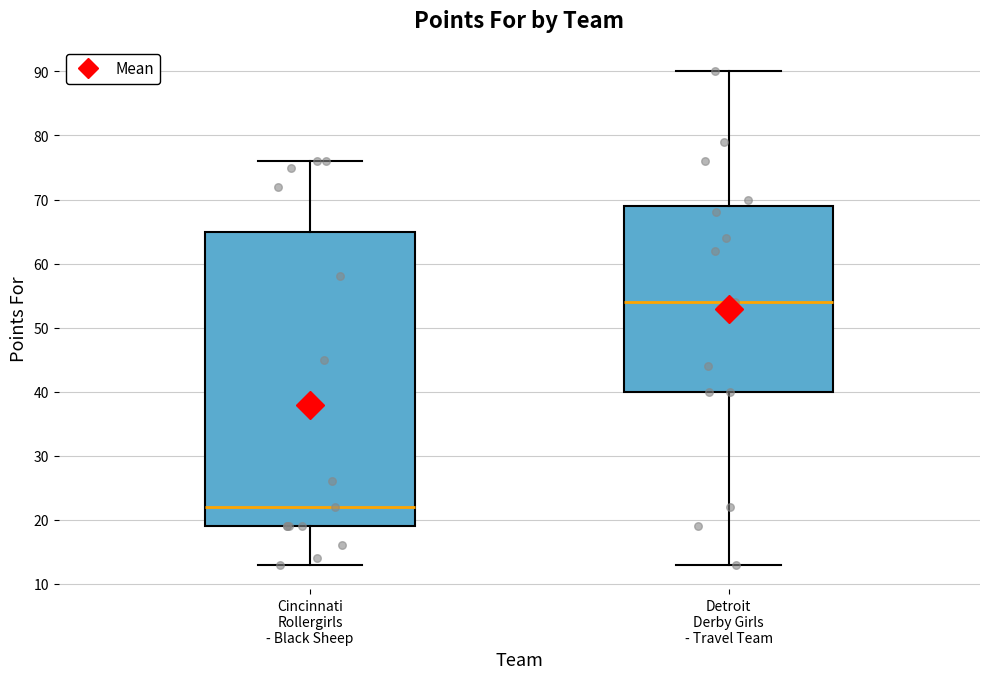

Where is the upper edge of the box for Cincinnati Rollergirls - Black Sheep on the y-axis? The values are not printed on the chart, so give them approximately, as read against the axis.

65